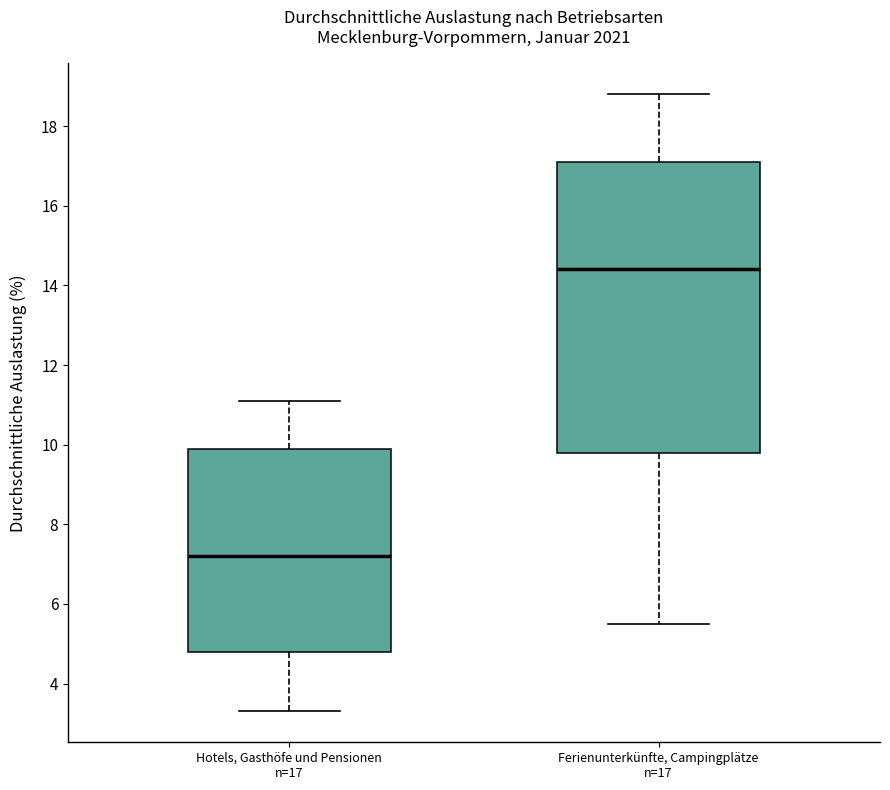

Reading left to right, transcribe this box plot: for each box, give where its median line is, the range the box spans, and where its two whiskers end, as read against the y-axis. The values are not printed on the chart, so give them approximately, as read against the axis.

Hotels, Gasthöfe und Pensionen n=17: median 7.2, box 4.8 to 10.0, whiskers 3.4 to 11.2
Ferienunterkünfte, Campingplätze n=17: median 14.4, box 9.8 to 17.2, whiskers 5.6 to 18.8